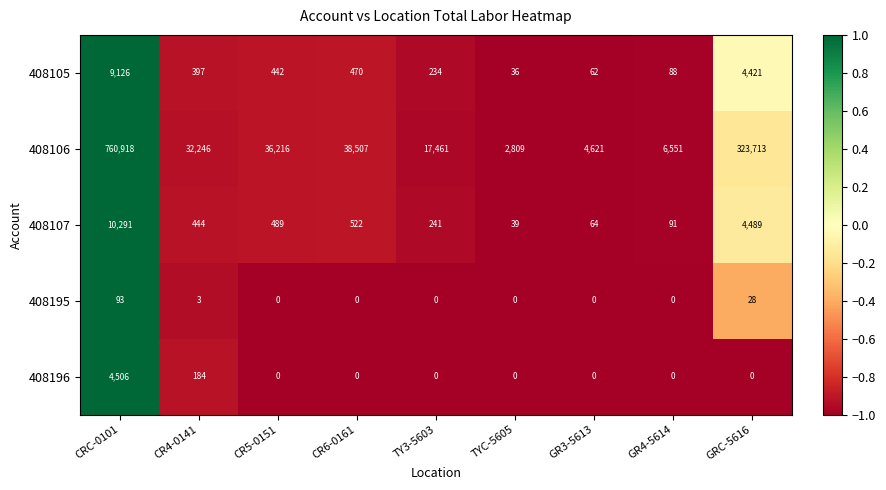

Which category has the highest value in the 408196 series?

CRC-0101